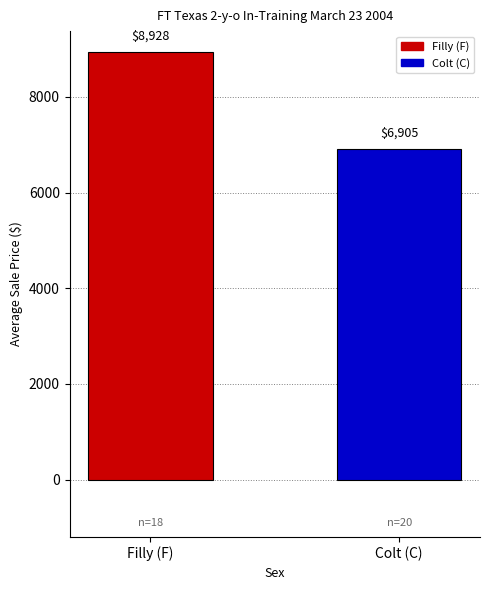

List the labels in order of value, smallest first.

Colt (C), Filly (F)